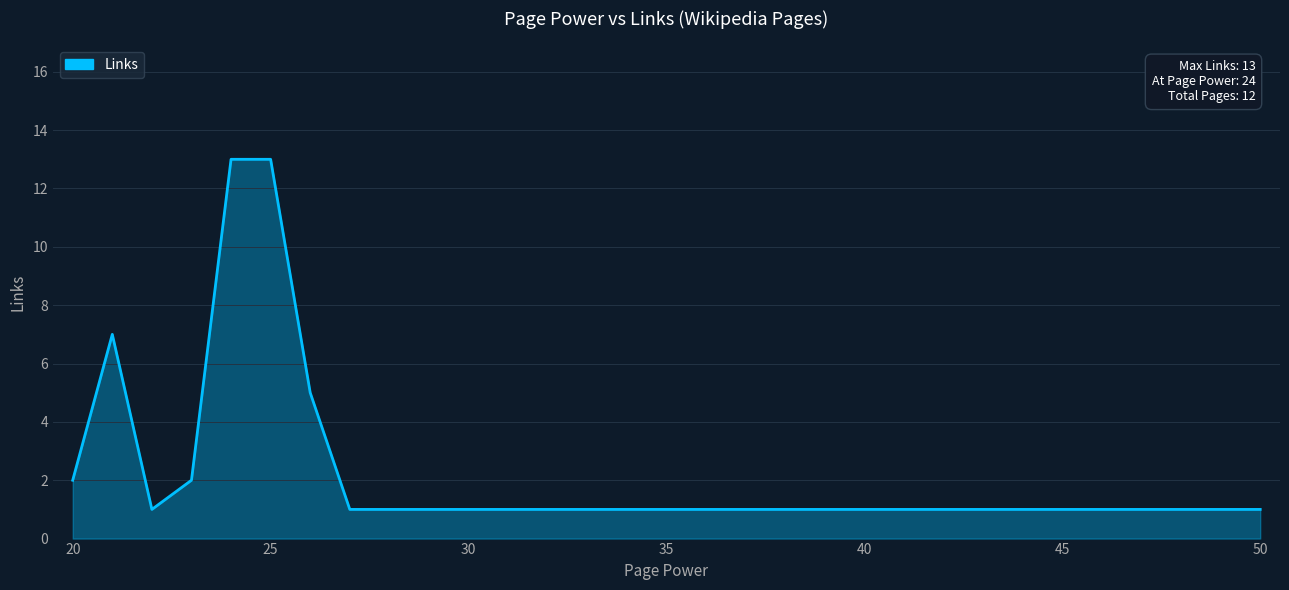

What is the maximum value shown in the chart?

13